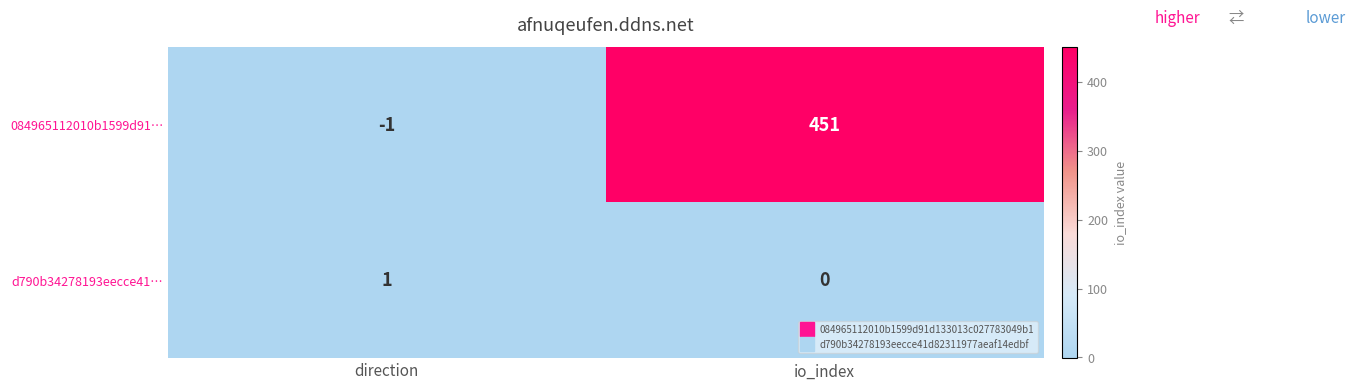

At which category does the chart reach its peak across all series?

io_index